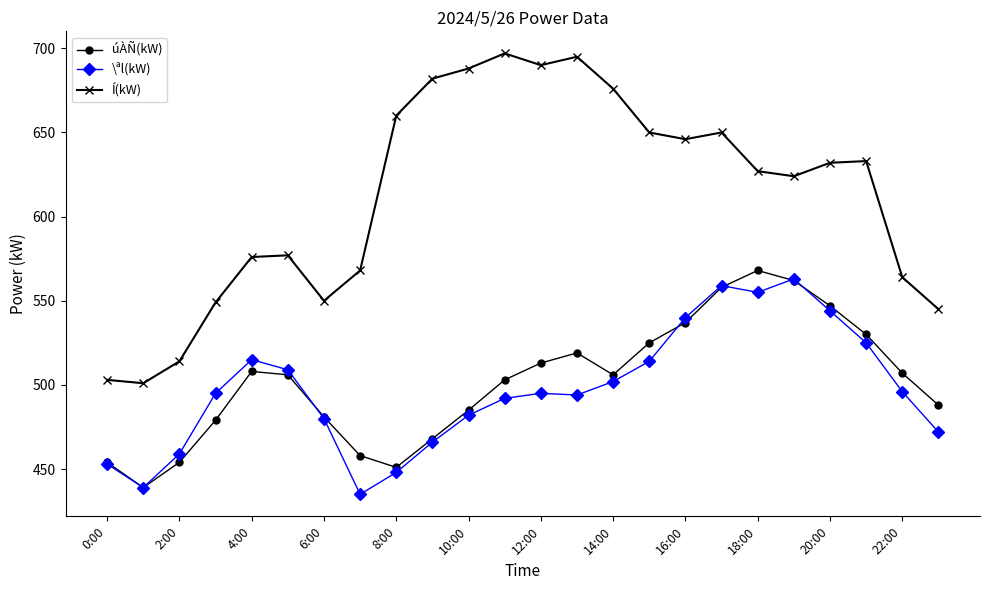

In úÀÑ(kW), how many points are lower than both neighbors (excluding endpoints)?

3